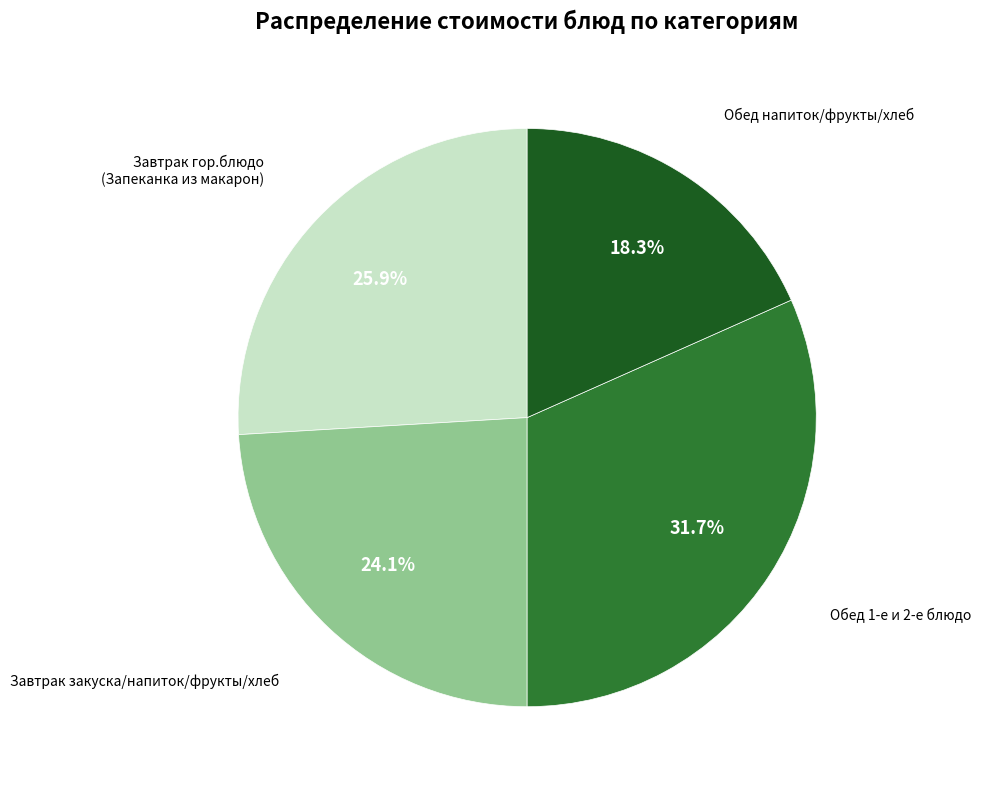

How many slices are in this pie chart?

4